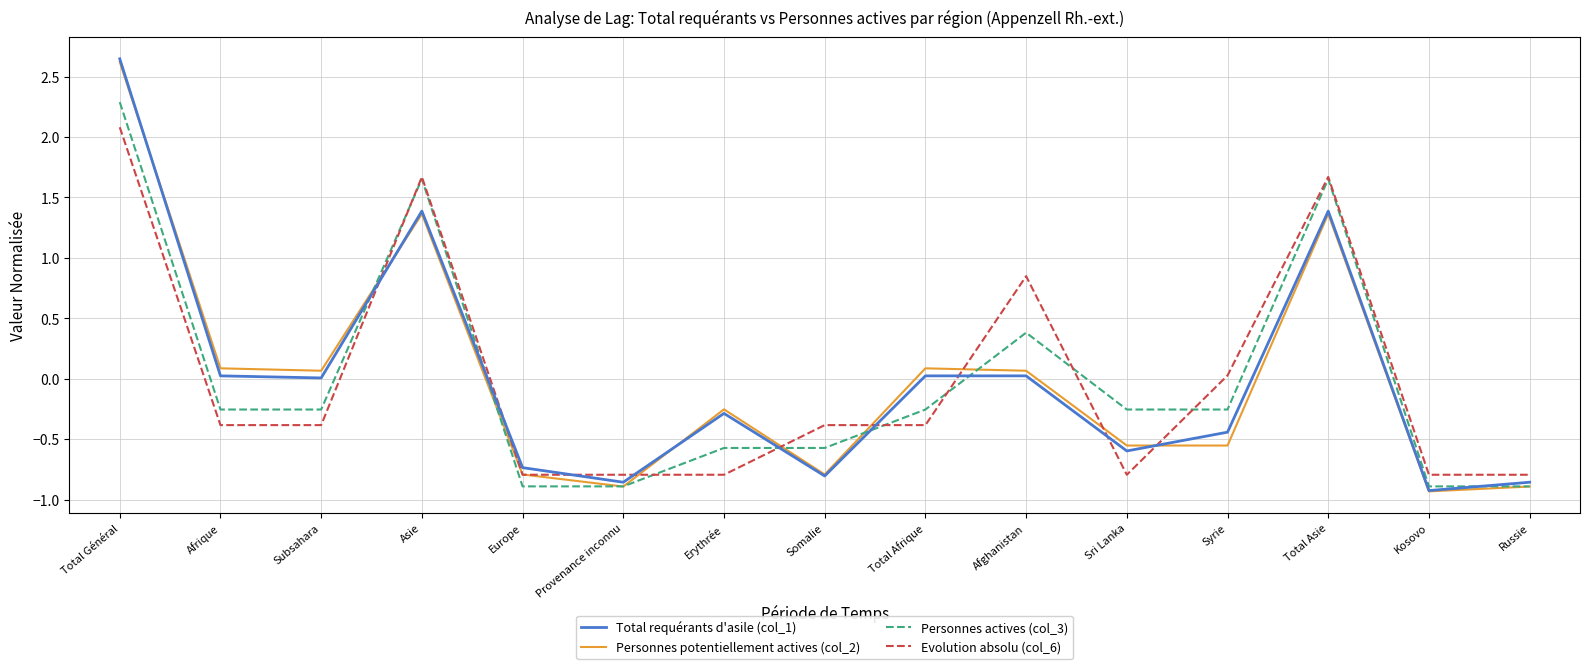

Is the value of Total requérants d'asile (col_1) at Kosovo greater than the value of Personnes actives (col_3) at Total Général?

No